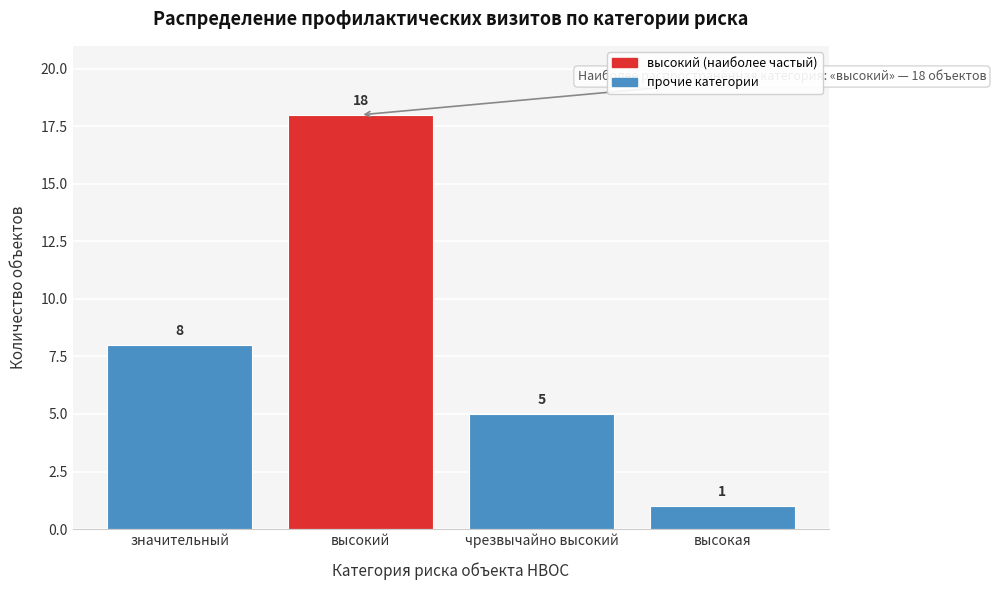

Reading left to right, list all the values displayed in this chart.

значительный=8	высокий=18	чрезвычайно высокий=5	высокая=1